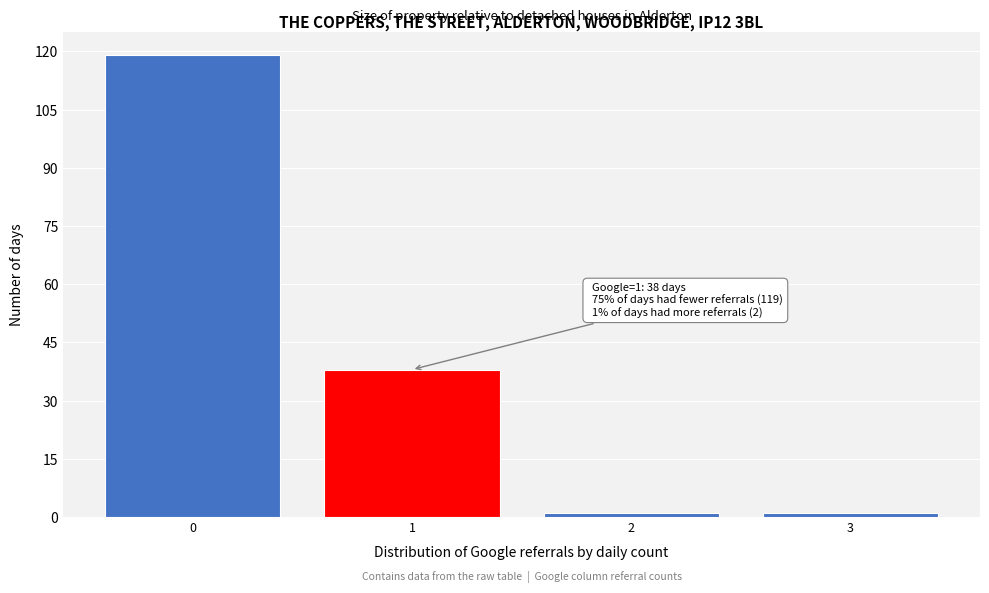

Over which range of the x-axis is the bar tallest?

-0.5 to 0.5